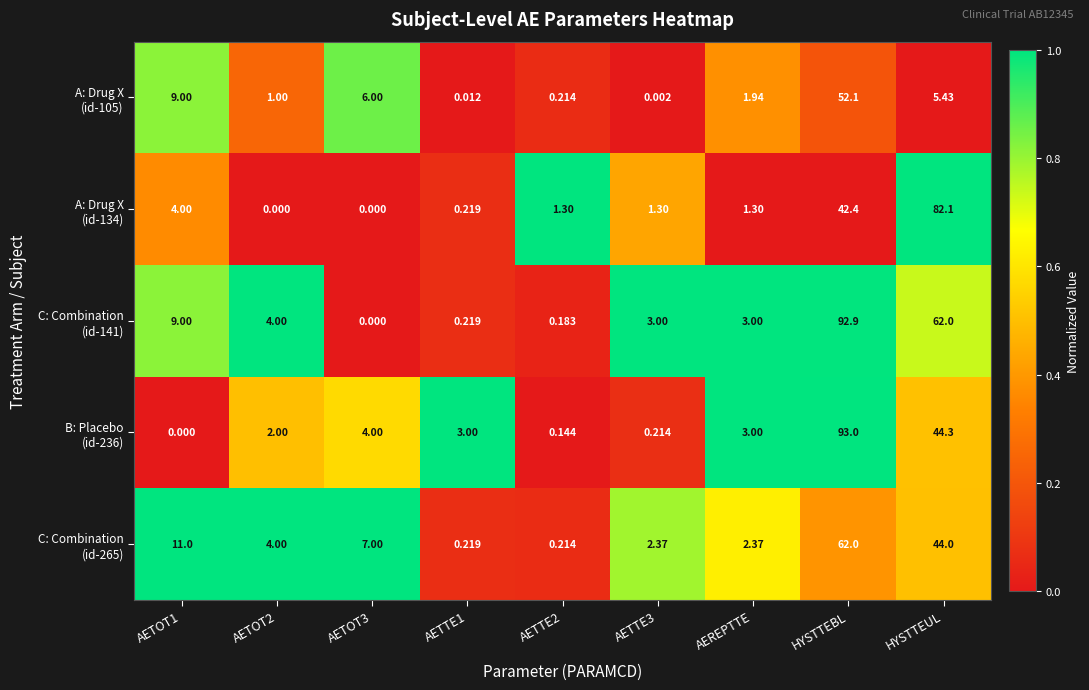

Count the number of data series in this chart.

5